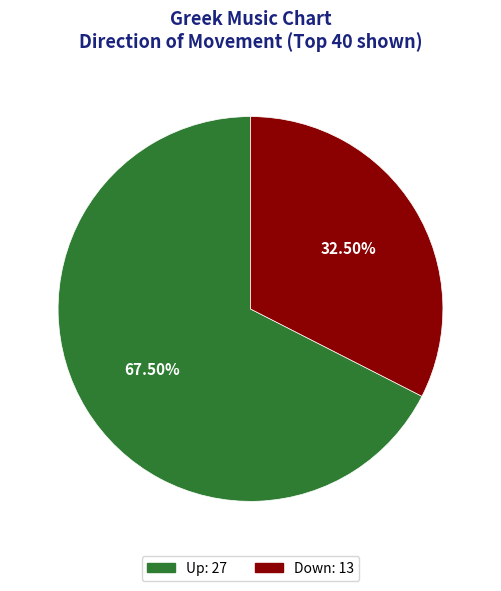

How many segments does this pie chart have?

2